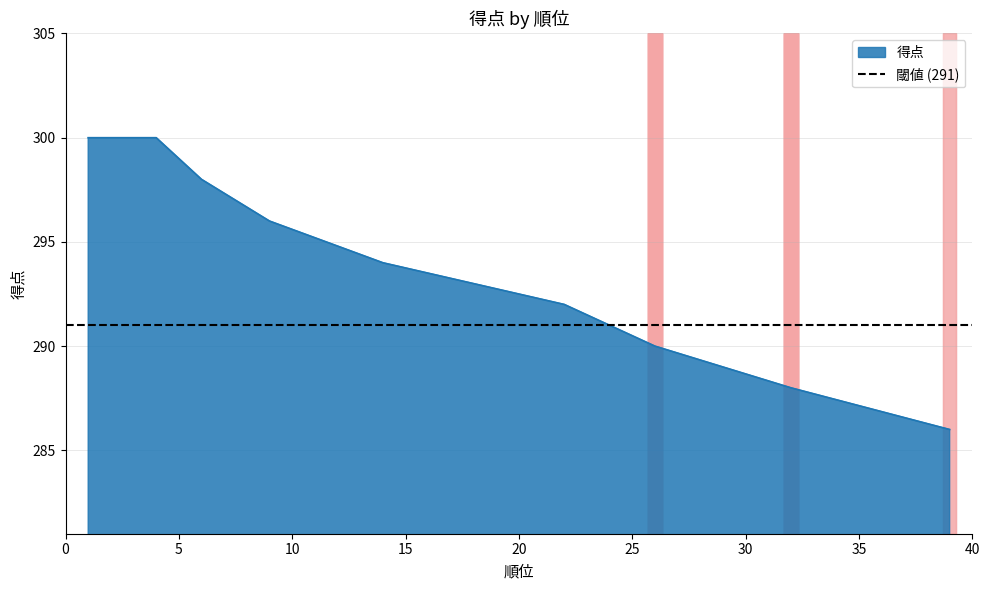

Is it true that the value at 26 is 136?

False